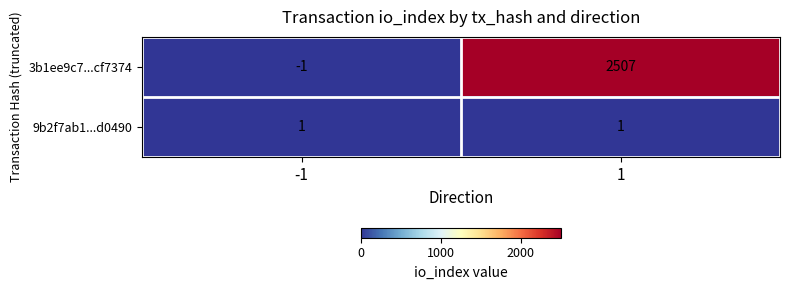

True or false: 9b2f7ab1...d0490 has a value of 0 at 1.

False